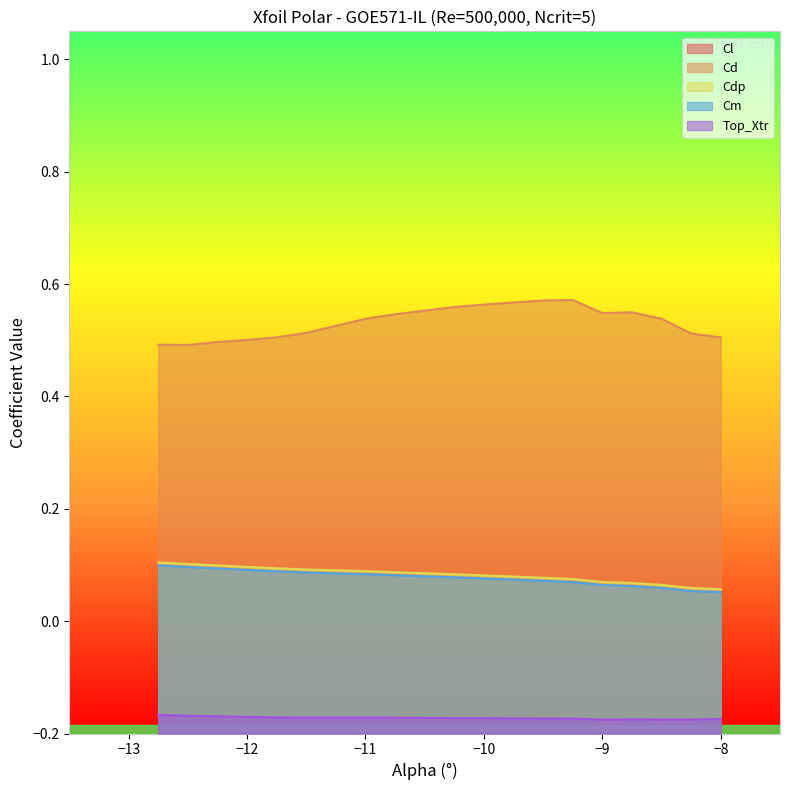

At how many categories does at least one series exceed -1?

20